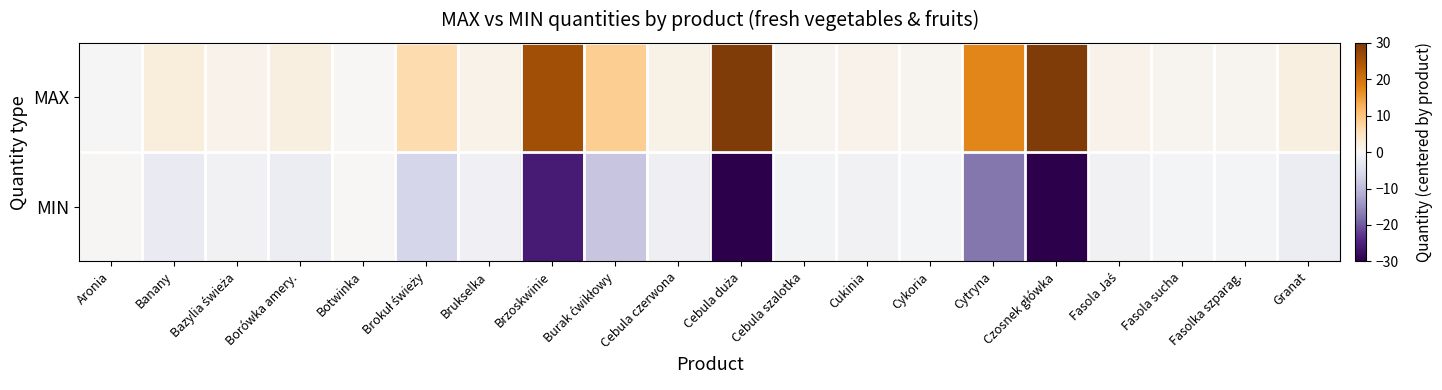

Which series has the largest total across all categories?

MAX